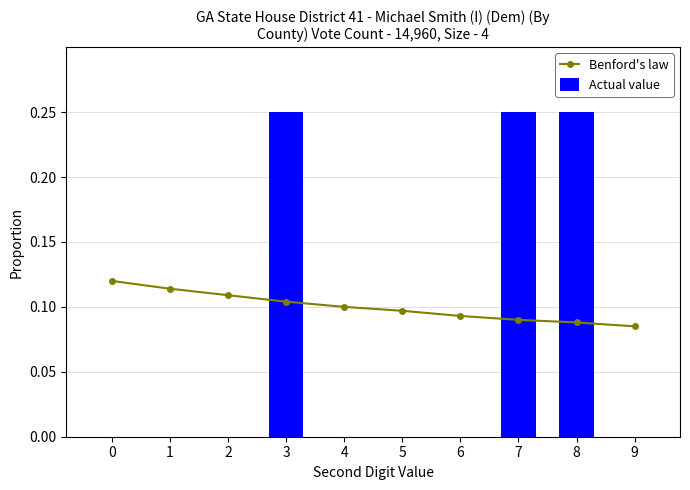

What are all the series names shown in the legend?

Benford's law, Actual value